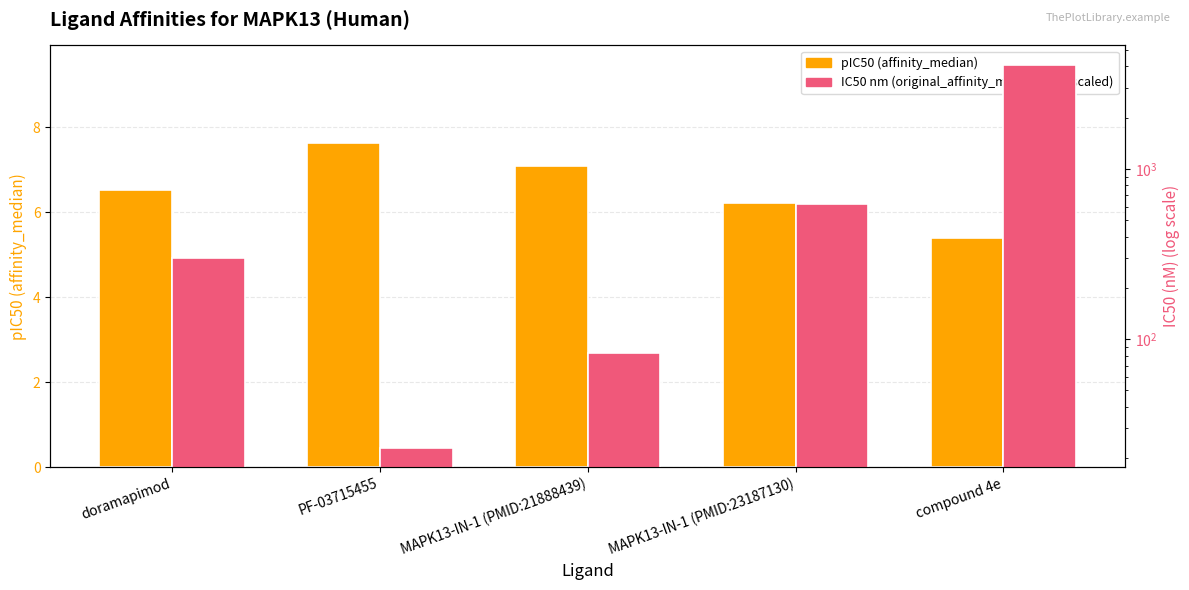

What position from the right is PF-03715455?

4